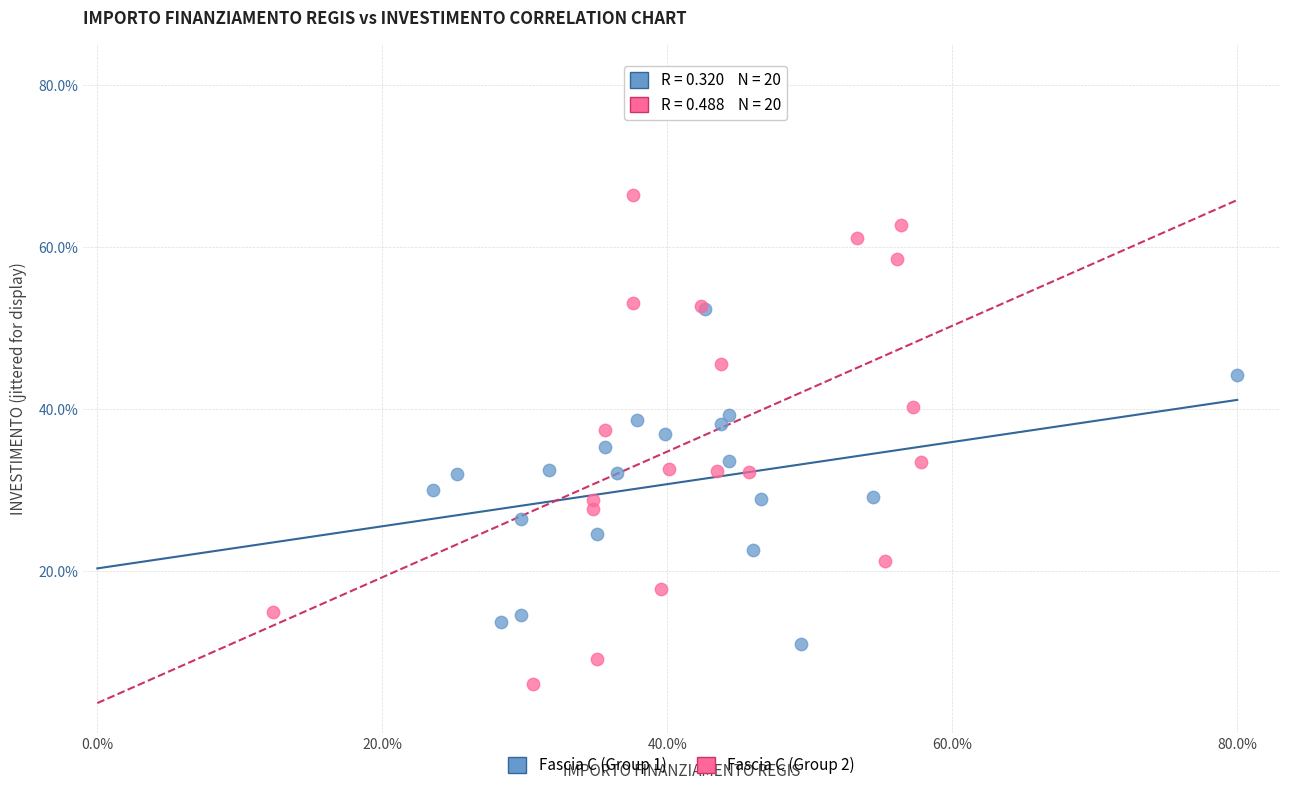

Which series reaches the minimum Y coordinate?

Fascia C (Group 2)